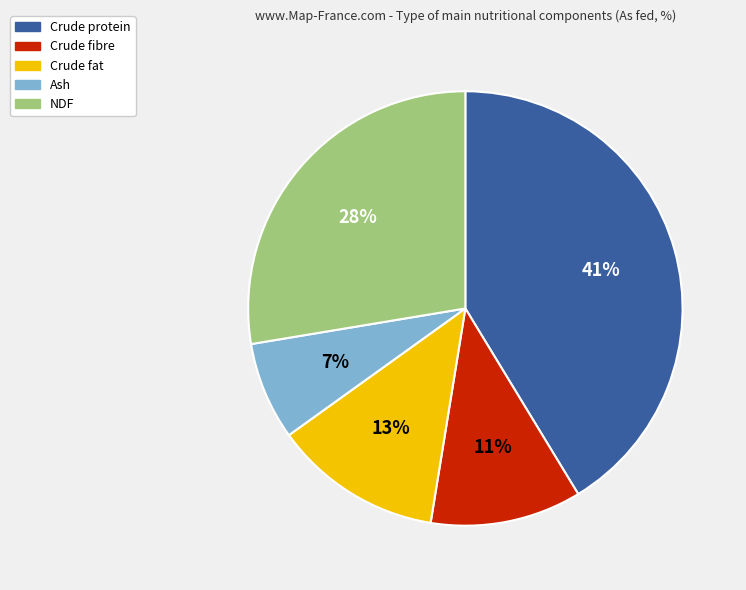

Count the number of slices in the pie.

5